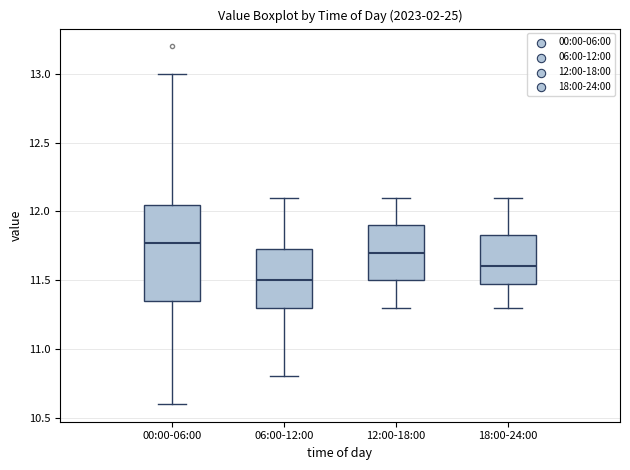

Which box has the lowest median line?

06:00-12:00